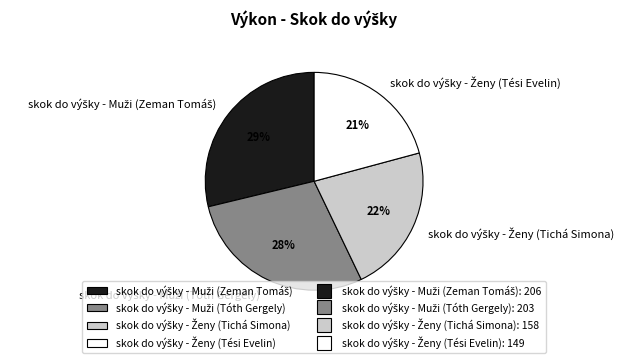

How many segments does this pie chart have?

4